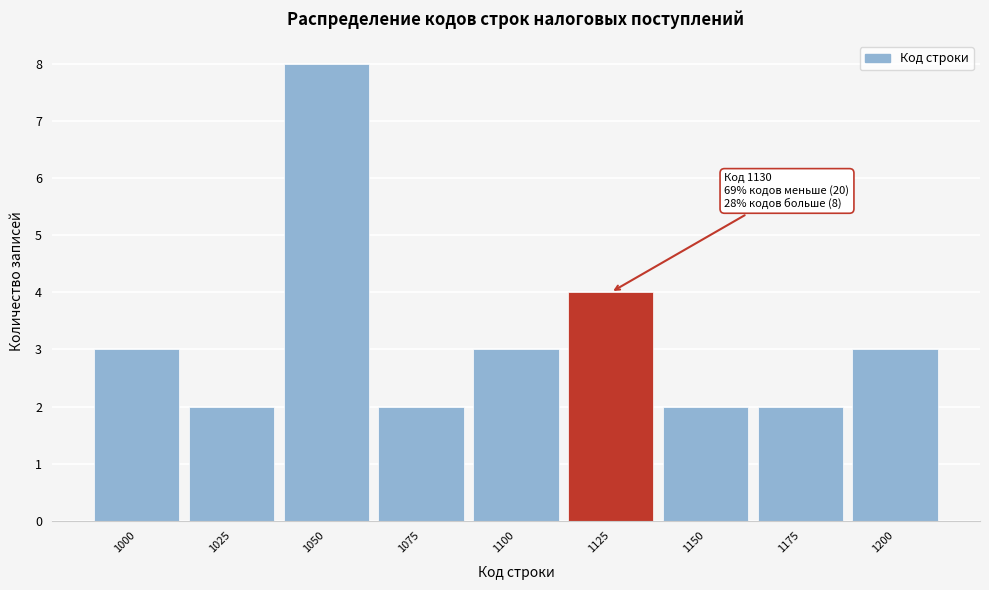

Reading left to right, extract all data points from this chart.

1000=3	1025=2	1050=8	1075=2	1100=3	1125=4	1150=2	1175=2	1200=3